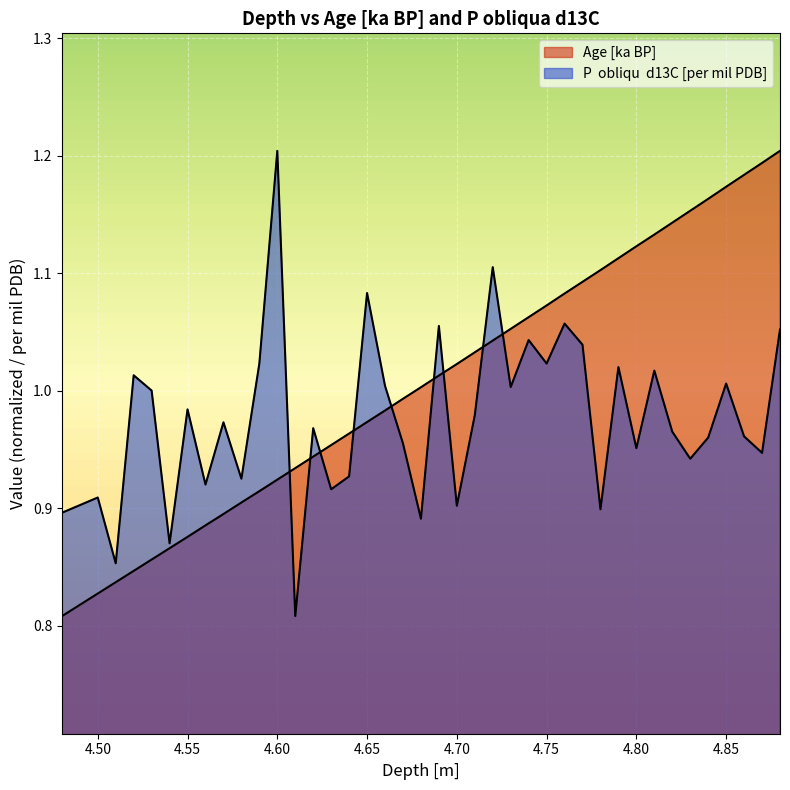

Which series ends up on top after the final intersection of P  obliqu  d13C [per mil PDB] and Age [ka BP]?

Age [ka BP]